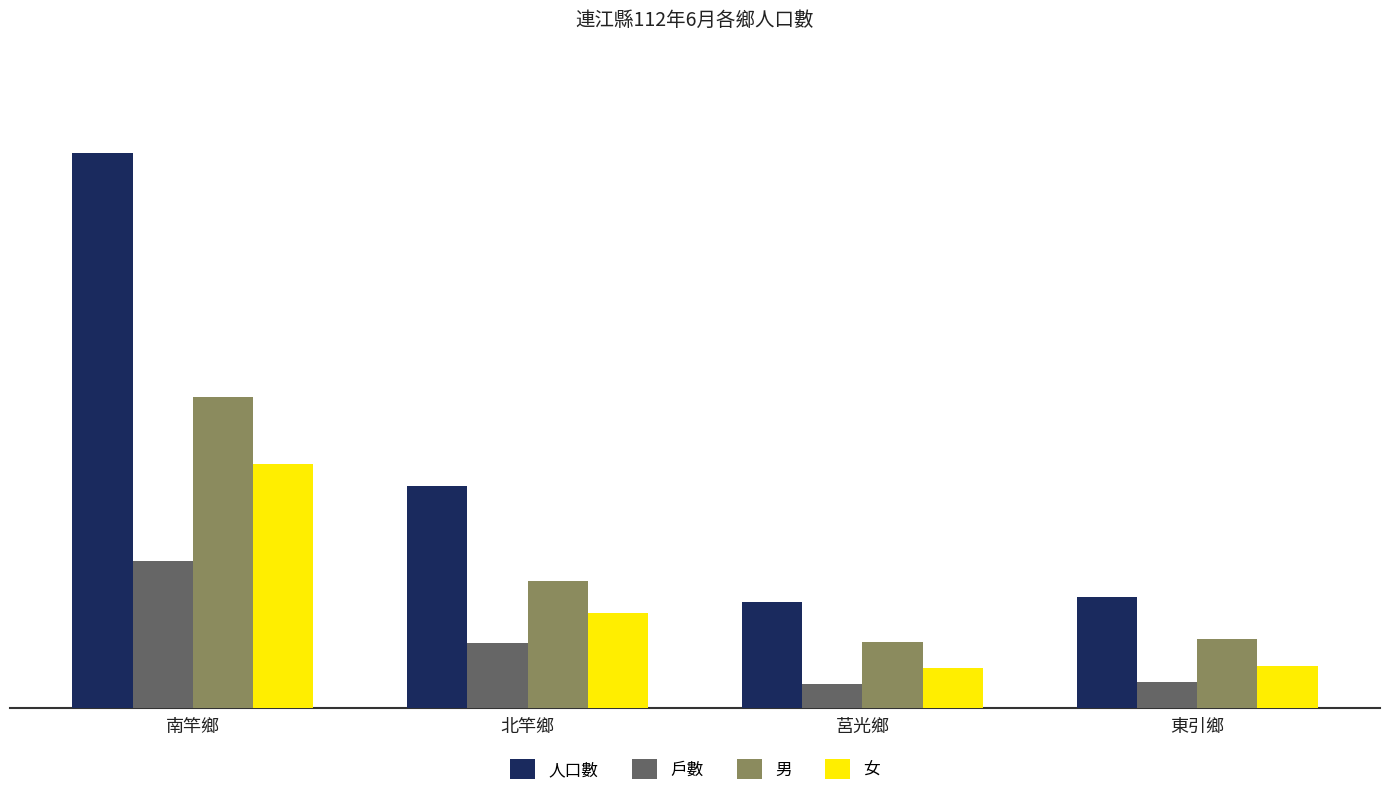

True or false: 男 has a value of 1296 at 莒光鄉.

False